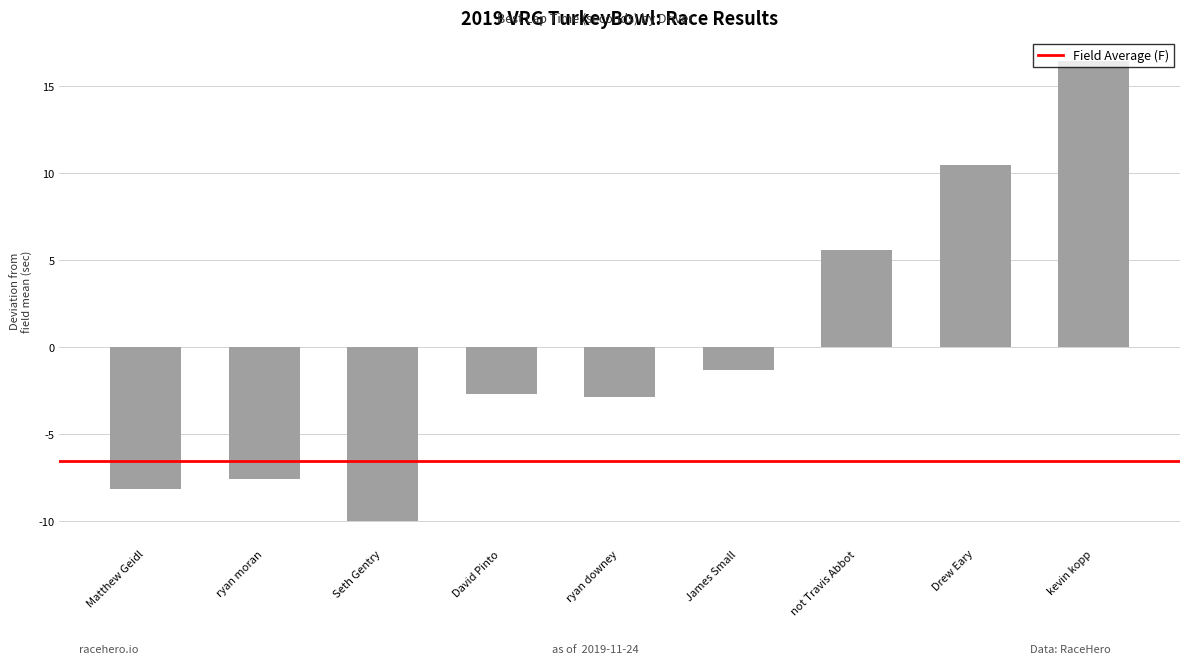

How many bars are there in total?

9